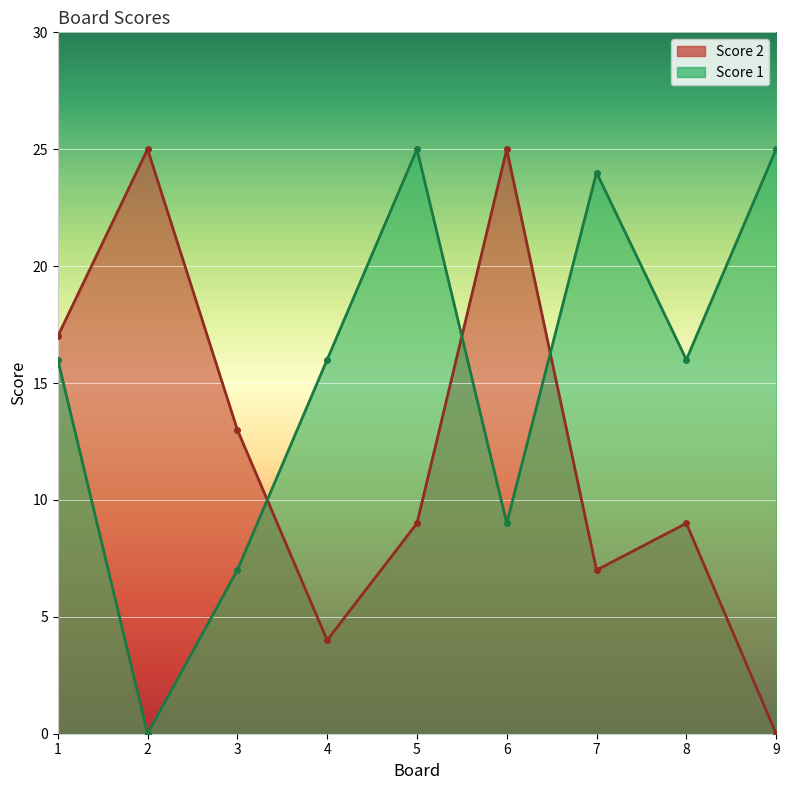

How many data points in Score 1 are less than 16?

3